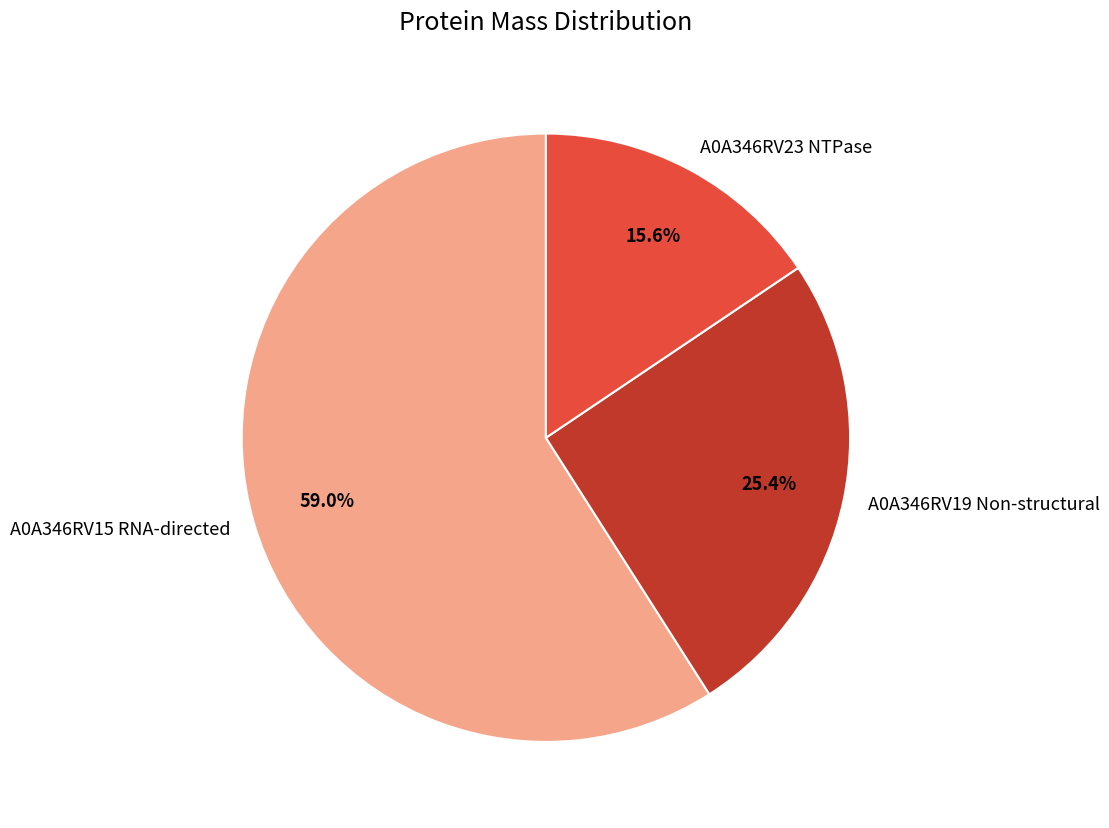

Rank the categories by value from lowest to highest.

A0A346RV23 NTPase, A0A346RV19 Non-structural, A0A346RV15 RNA-directed